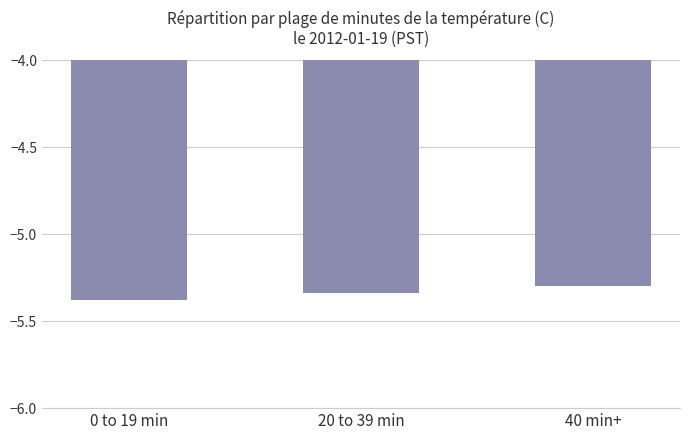

Where is the data nearest to the value -5?

40 min+